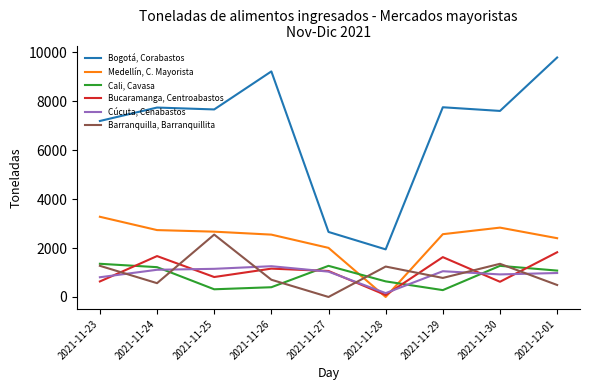

Is it true that Cúcuta, Cenabastos equals 1052.0 at 2021-11-29?

True